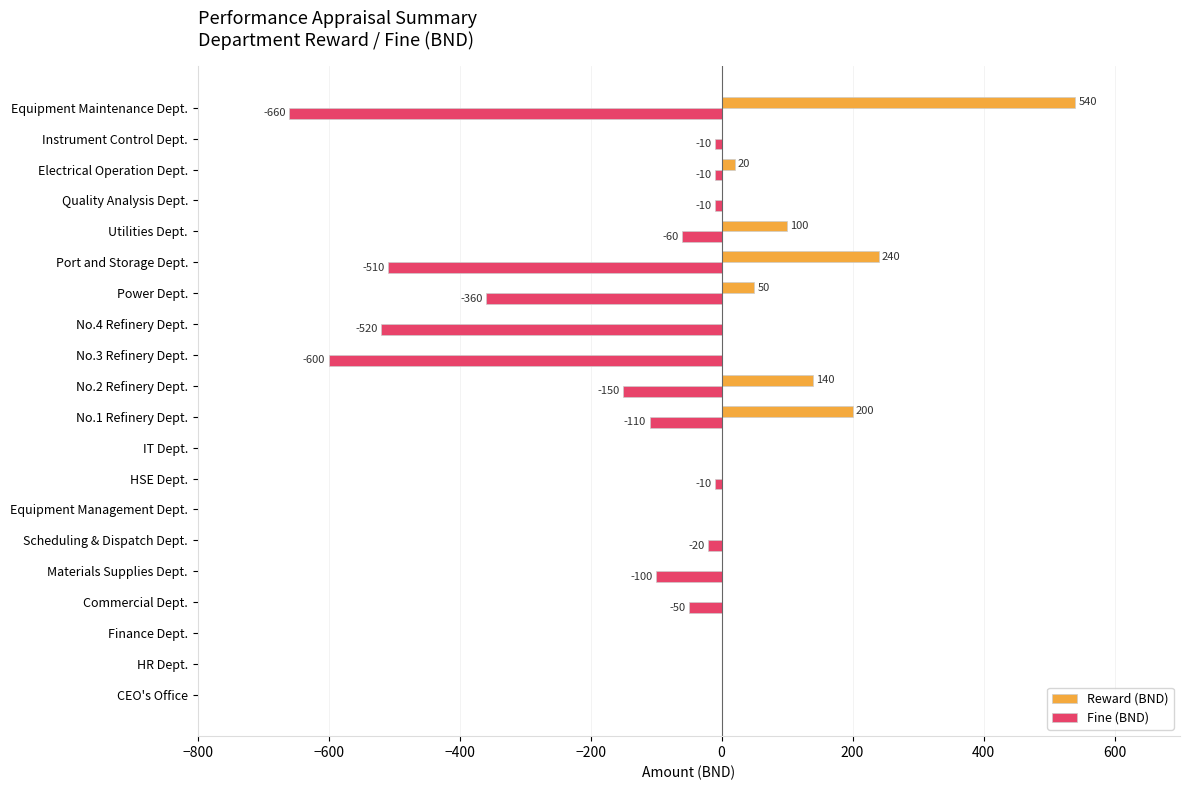

What is the sum of all Fine (BND) values?

-3180